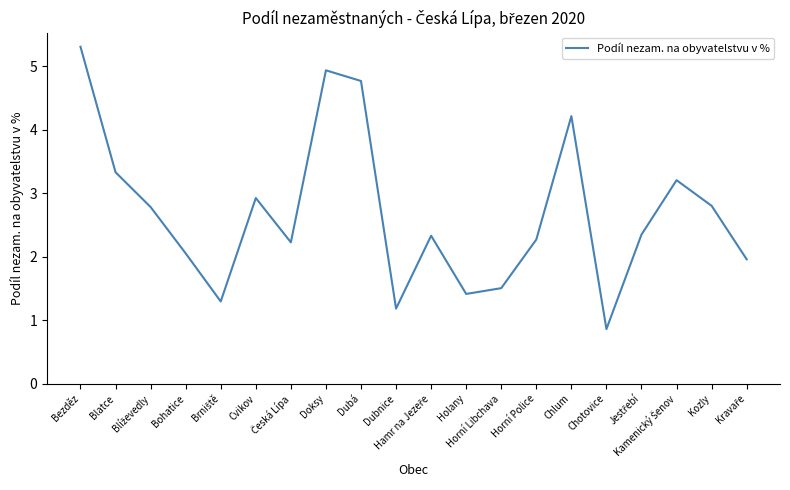

Does the chart display data point markers on the line(s)?

No